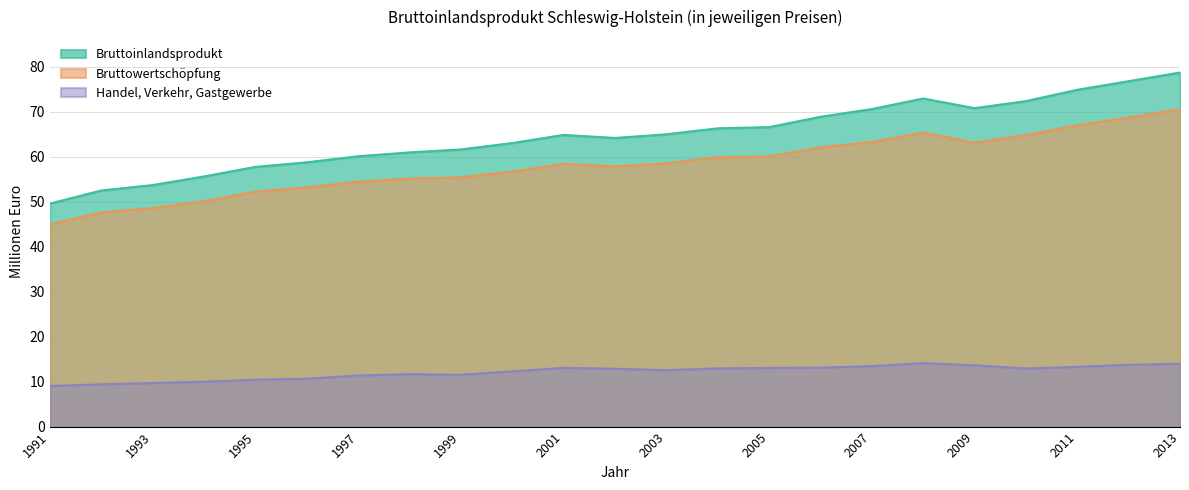

True or false: Bruttoinlandsprodukt has a value of 57.7 at 1995.

True